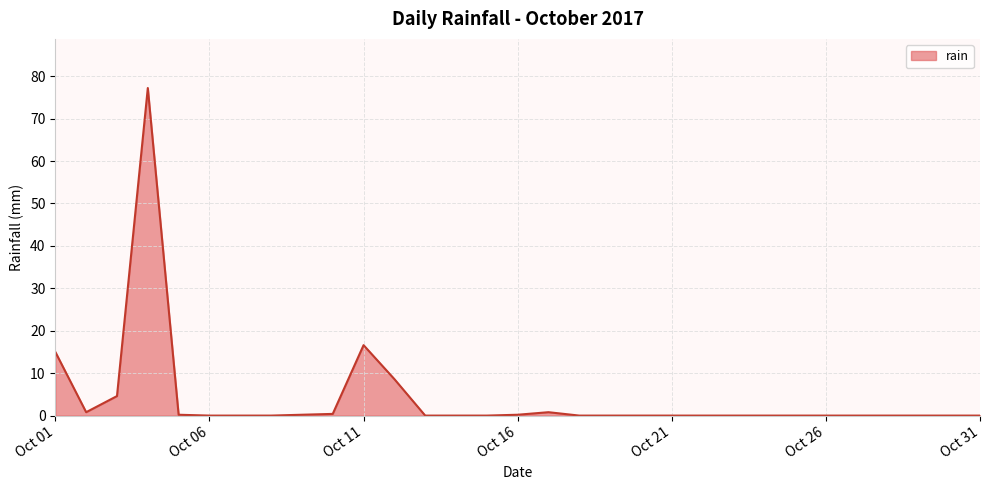

What is the difference between the maximum and minimum values?

77.2